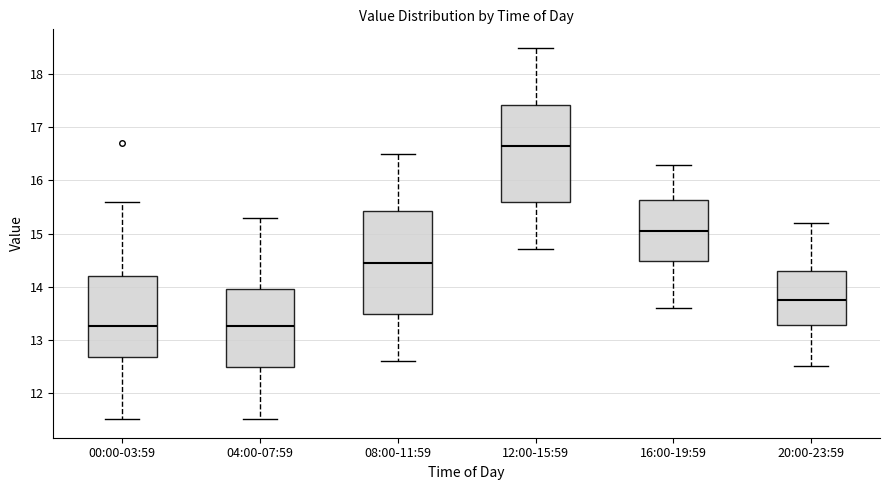

Reading left to right, read every box against the y-axis: the position of its median line, the range the box covers, and the ends of its whiskers. The values are not printed on the chart, so give them approximately, as read against the axis.

00:00-03:59: median 13.3, box 12.7 to 14.2, whiskers 11.5 to 15.6
04:00-07:59: median 13.3, box 12.5 to 14.0, whiskers 11.5 to 15.3
08:00-11:59: median 14.5, box 13.5 to 15.4, whiskers 12.6 to 16.5
12:00-15:59: median 16.7, box 15.6 to 17.4, whiskers 14.7 to 18.5
16:00-19:59: median 15.1, box 14.5 to 15.6, whiskers 13.6 to 16.3
20:00-23:59: median 13.8, box 13.3 to 14.3, whiskers 12.5 to 15.2